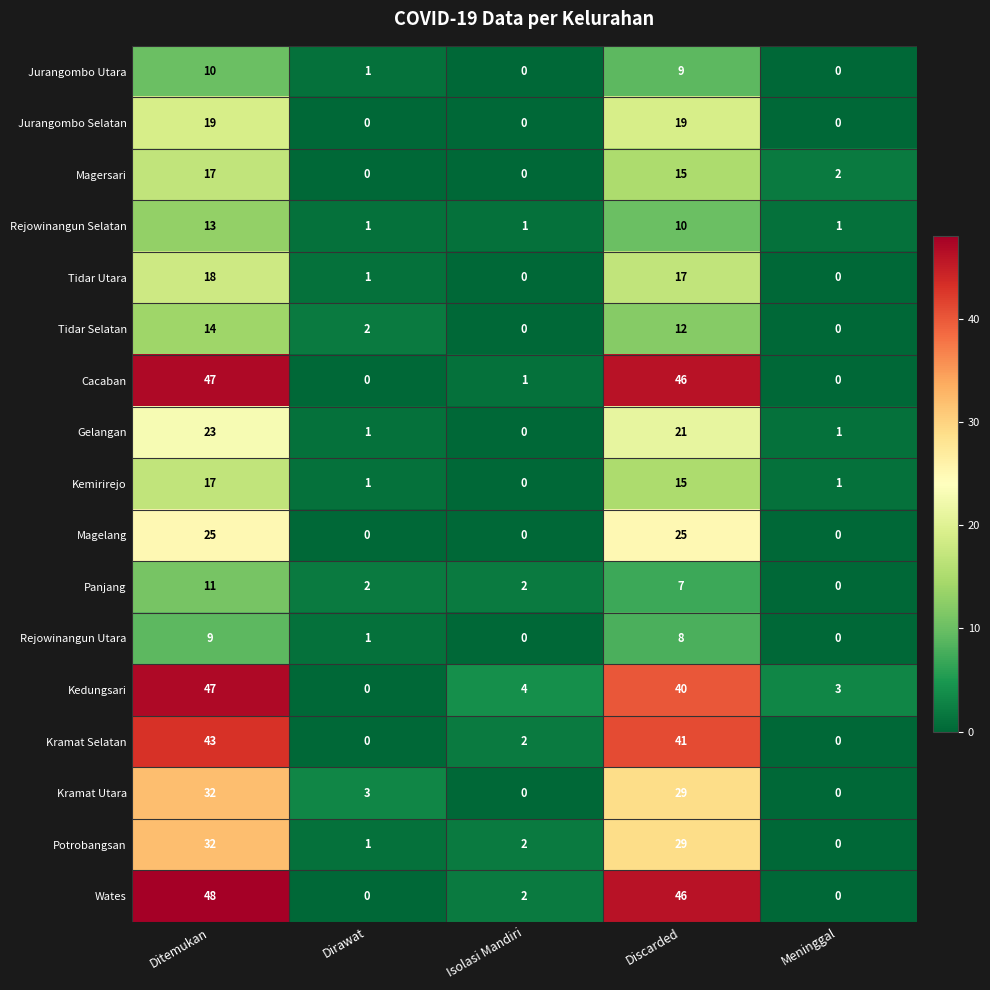

What is the sum of all Tidar Selatan values?

28